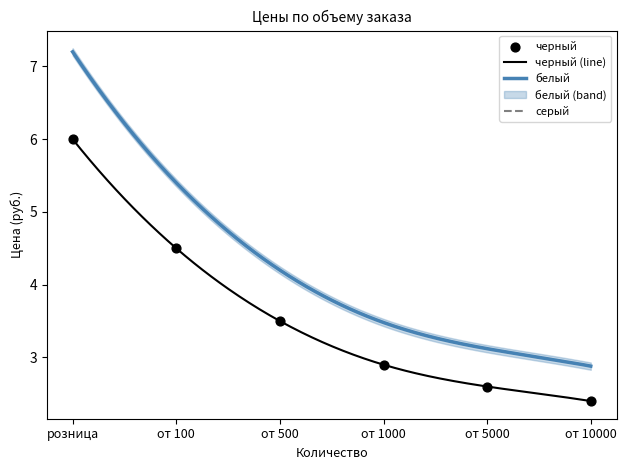

Which series has the widest spread of Y values?

белый